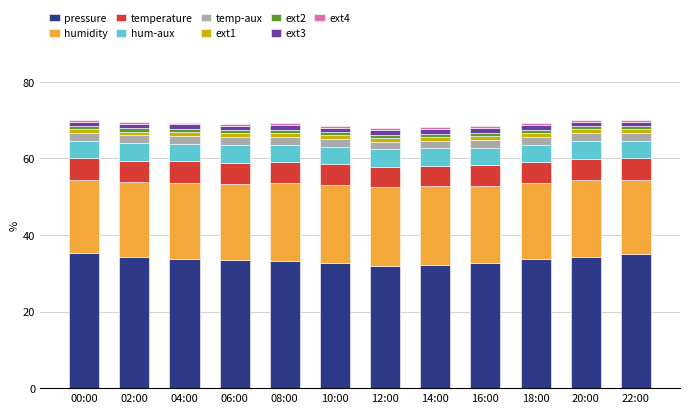

How many categories are shown in the chart?

12